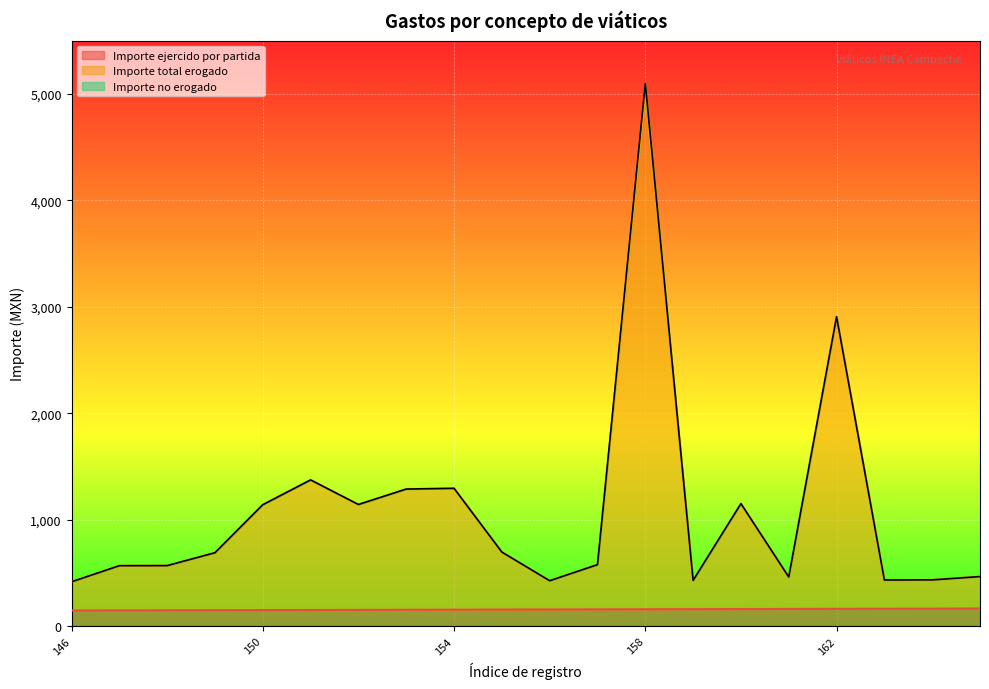

What is the spread (max minus min) of values at 155?

540.0